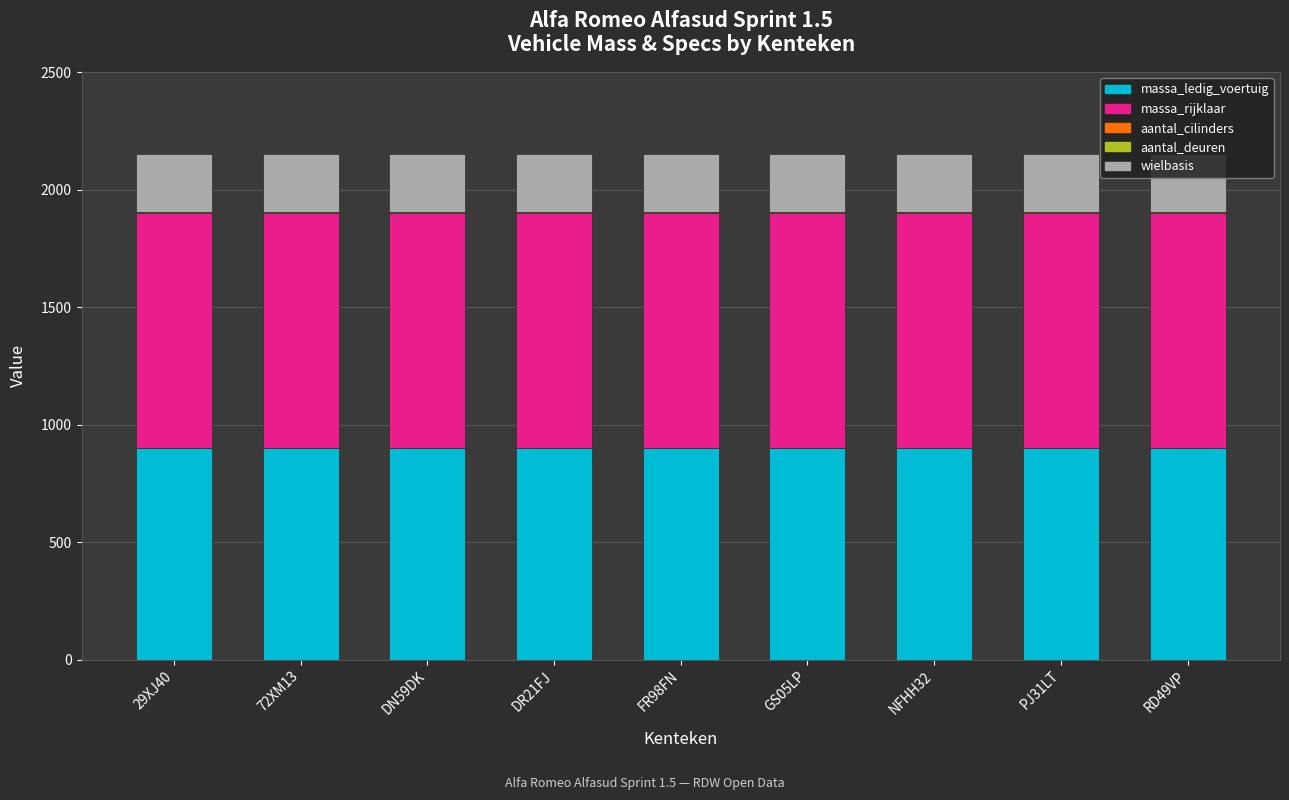

True or false: massa_rijklaar has a value of 1000 at DN59DK.

True